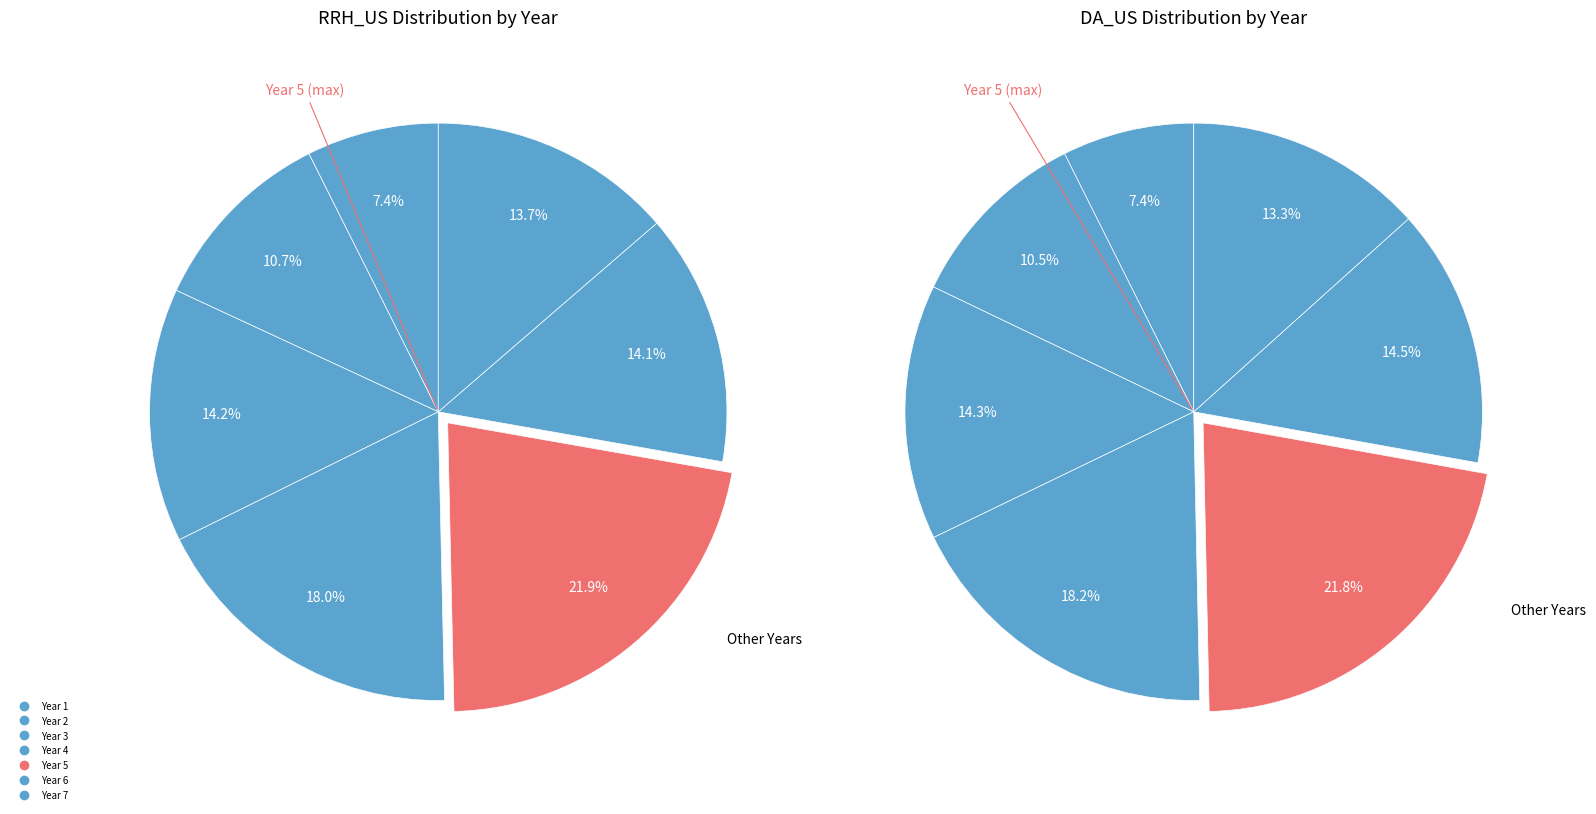

What portion of the pie excludes Year 7?

86.3%